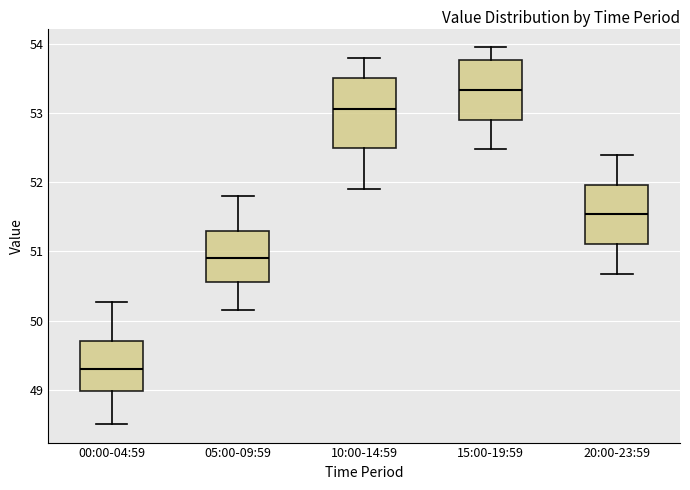

Reading left to right, transcribe this box plot: for each box, give where its median line is, the range the box spans, and where its two whiskers end, as read against the y-axis. The values are not printed on the chart, so give them approximately, as read against the axis.

00:00-04:59: median 49.3, box 49.0 to 49.7, whiskers 48.5 to 50.3
05:00-09:59: median 50.9, box 50.6 to 51.3, whiskers 50.2 to 51.8
10:00-14:59: median 53.1, box 52.5 to 53.5, whiskers 51.9 to 53.8
15:00-19:59: median 53.3, box 52.9 to 53.8, whiskers 52.5 to 54.0
20:00-23:59: median 51.5, box 51.1 to 52.0, whiskers 50.7 to 52.4